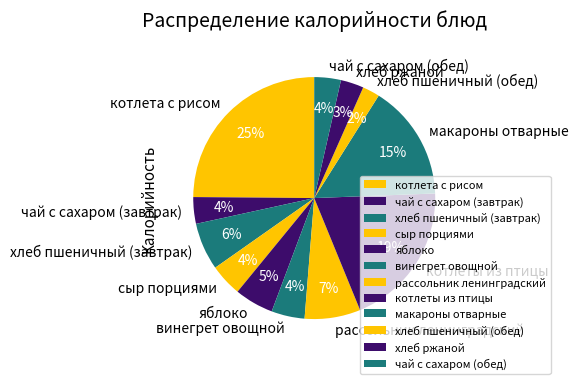

To the nearest percent, what is the difference between the largest and smallest slice percentages?

23%